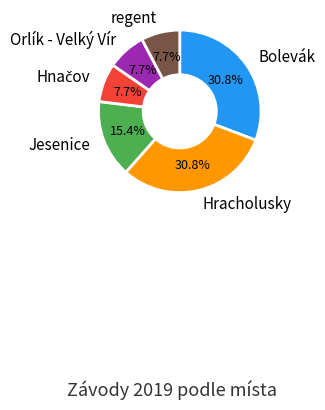

How many segments does this pie chart have?

6